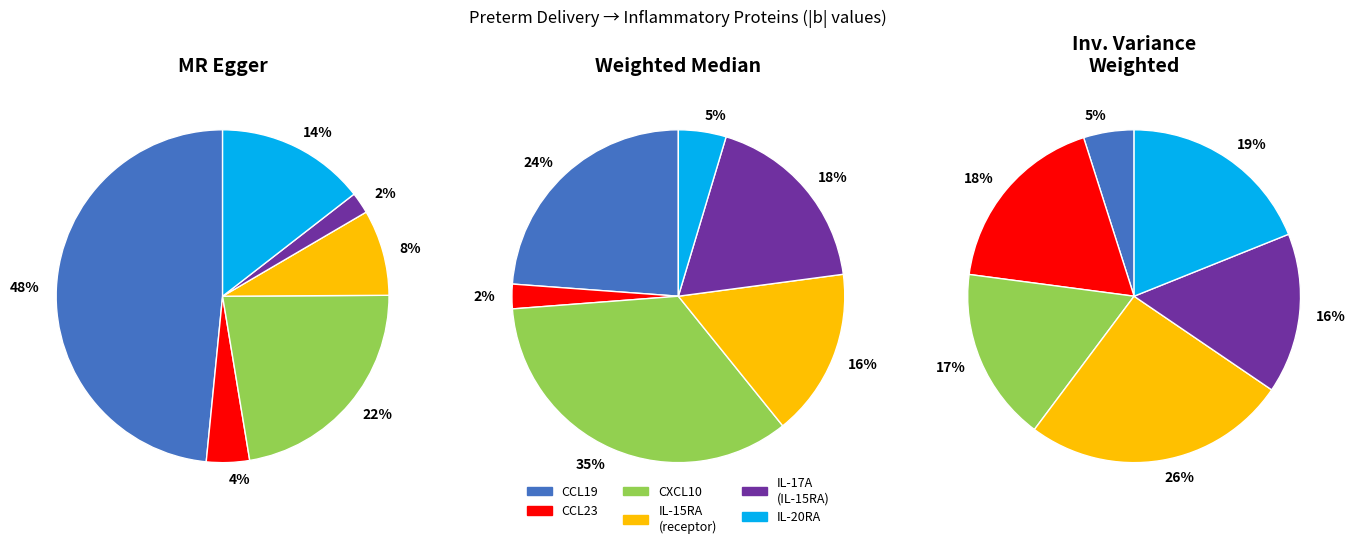

Combined, do IL-17A (IL-15RA) and CXCL10 account for over 50%?

No